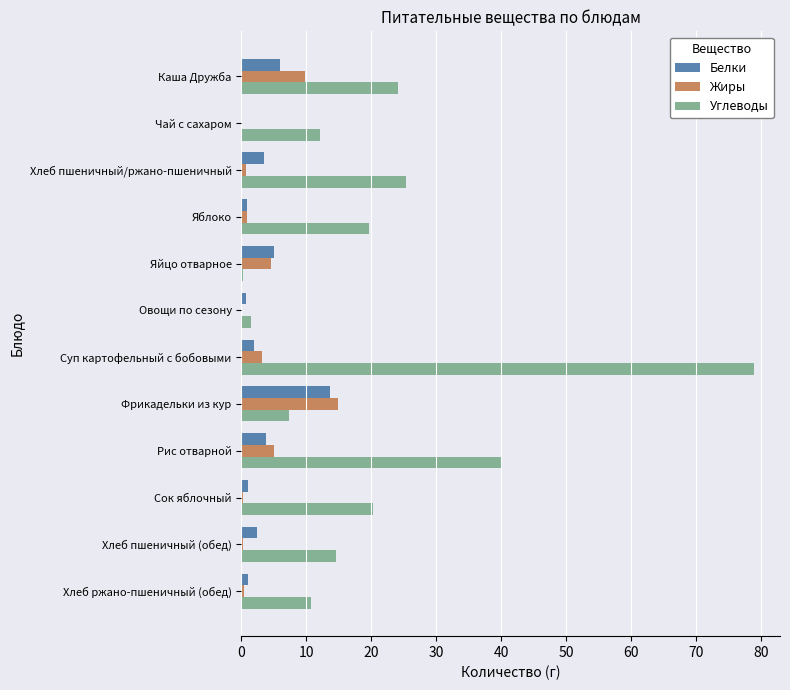

Which series changed the most between Чай с сахаром and Яблоко?

Углеводы